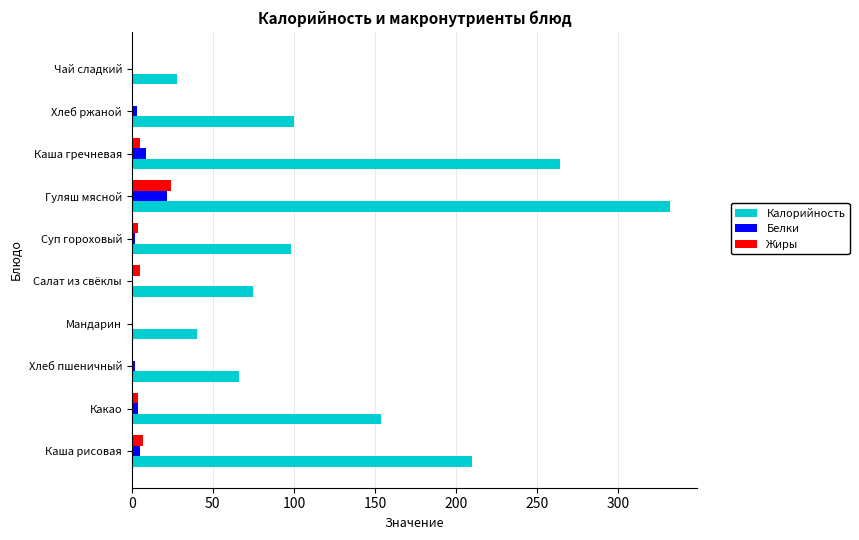

What is the sum of all Жиры values?

51